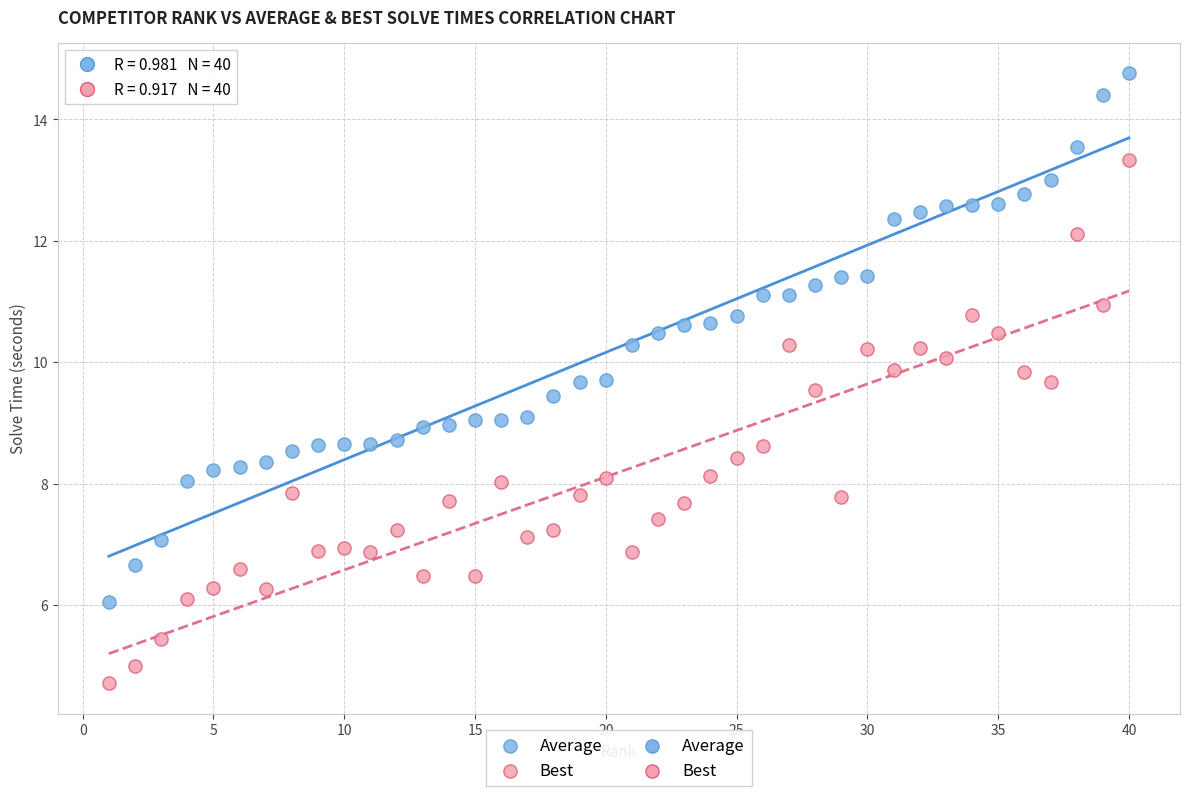

Which series has the largest Y range (max minus min)?

Average